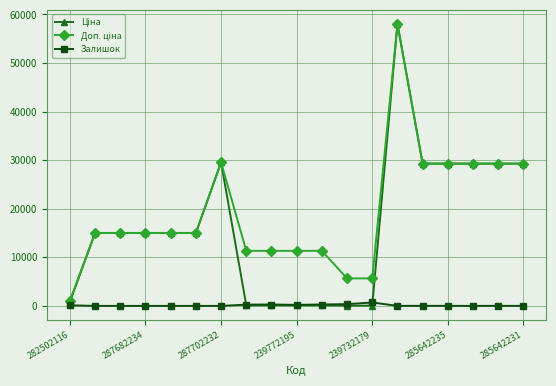

At how many categories does at least one series exceed 24496?

7